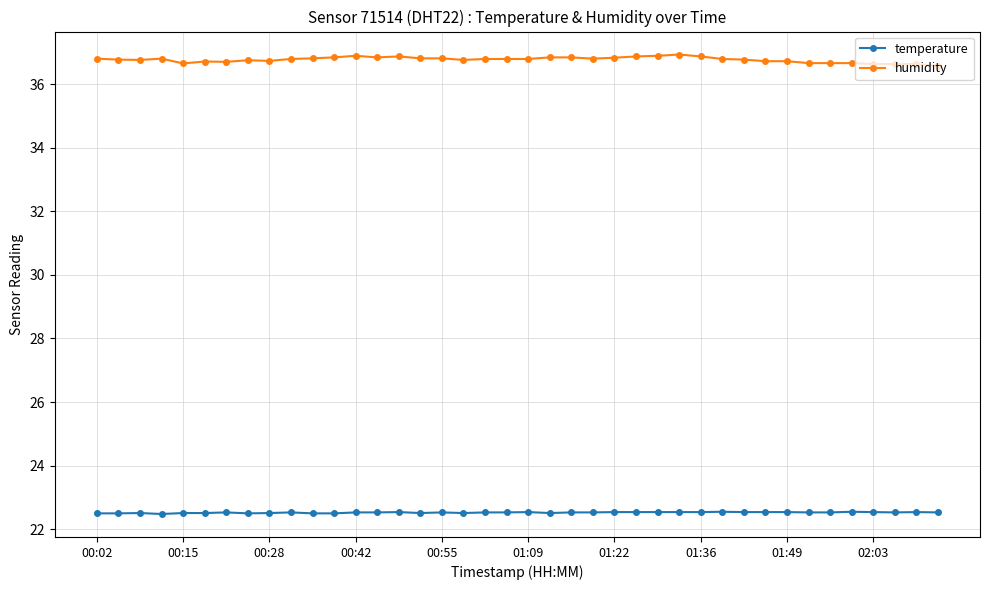

Count the temperature values in the range 22 to 23.

40